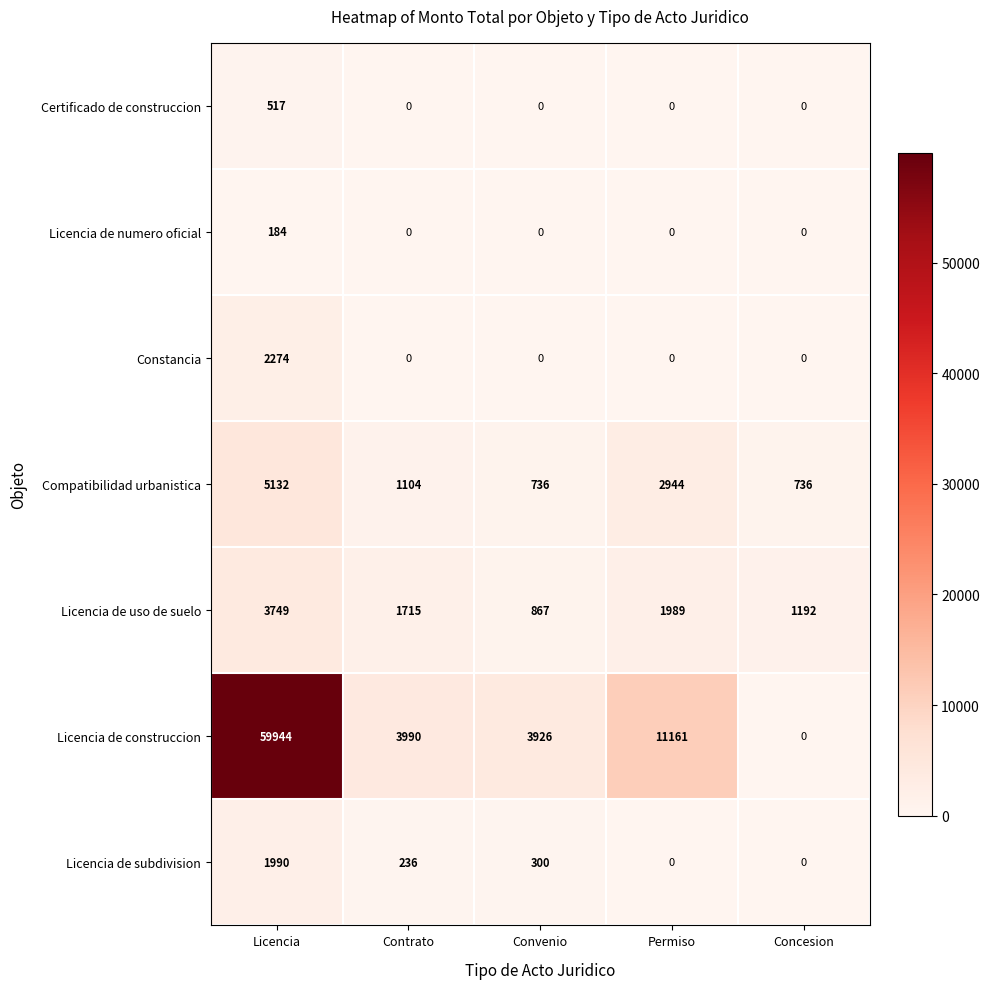

The Constancia series shows -1589 at Contrato. True or false?

False